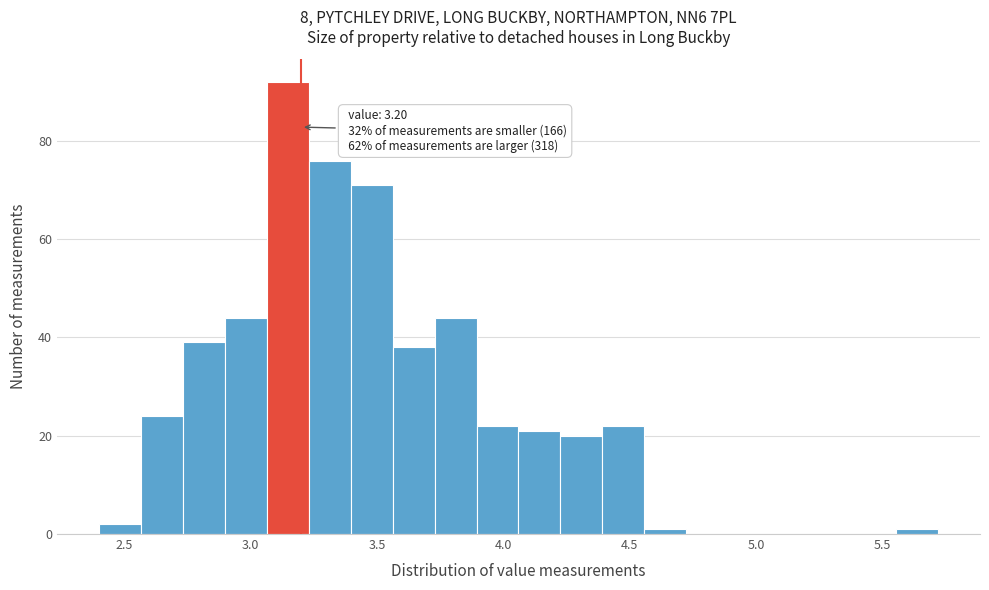

Read against the x-axis, roughly where is the centre of the tallest bar?

3.15